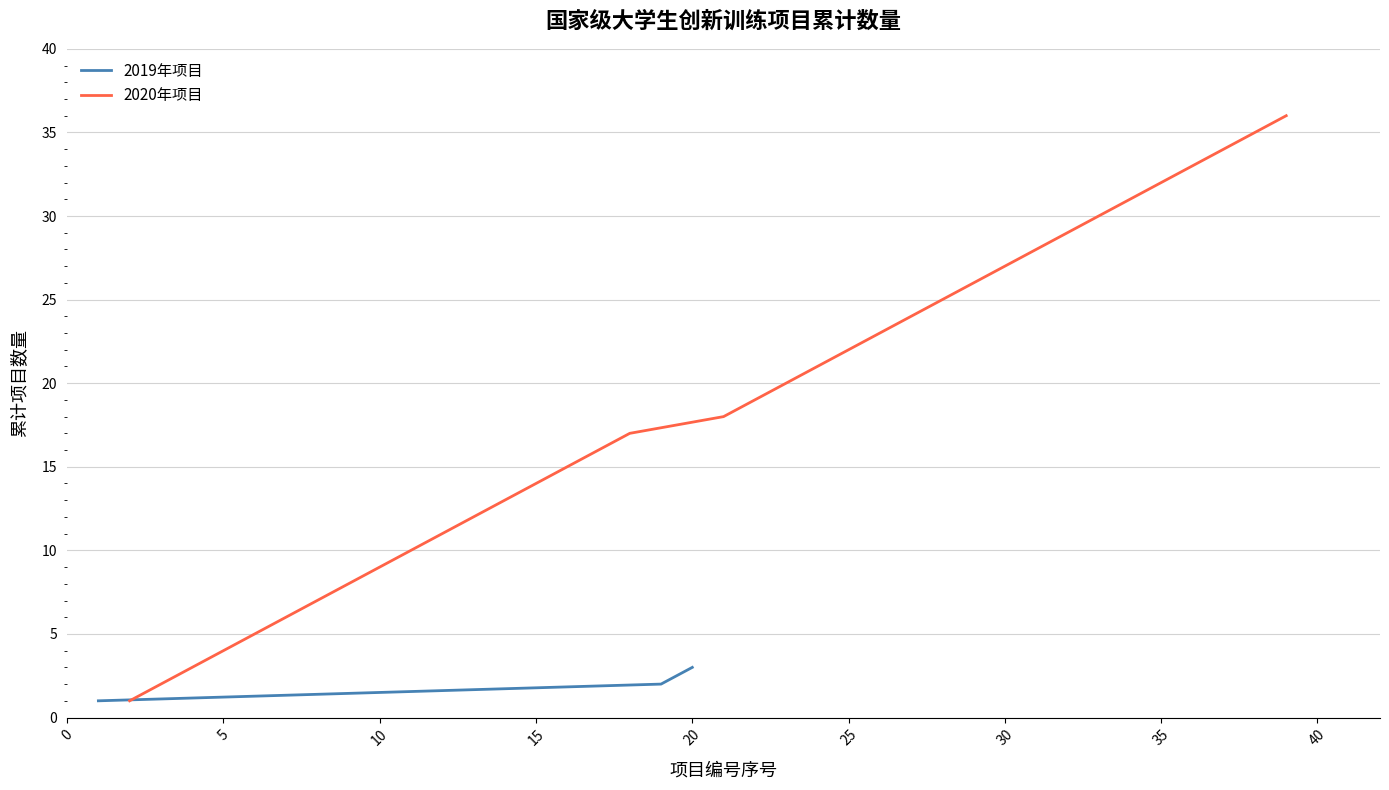

Is it true that the value at 29 is 16?

False